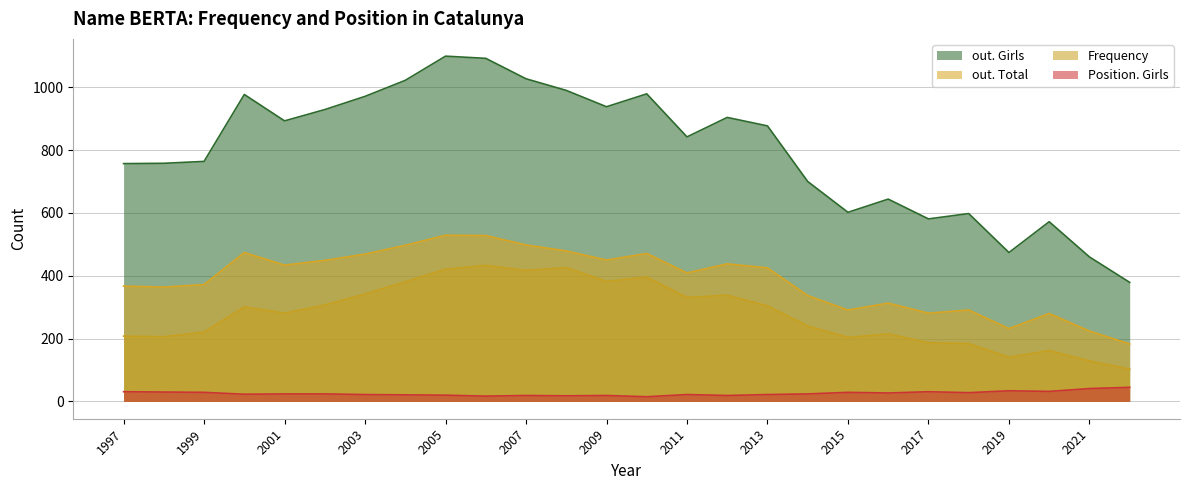

At 2000, list the series in order from smallest to largest.

Position. Girls, Frequency, out. Total, out. Girls